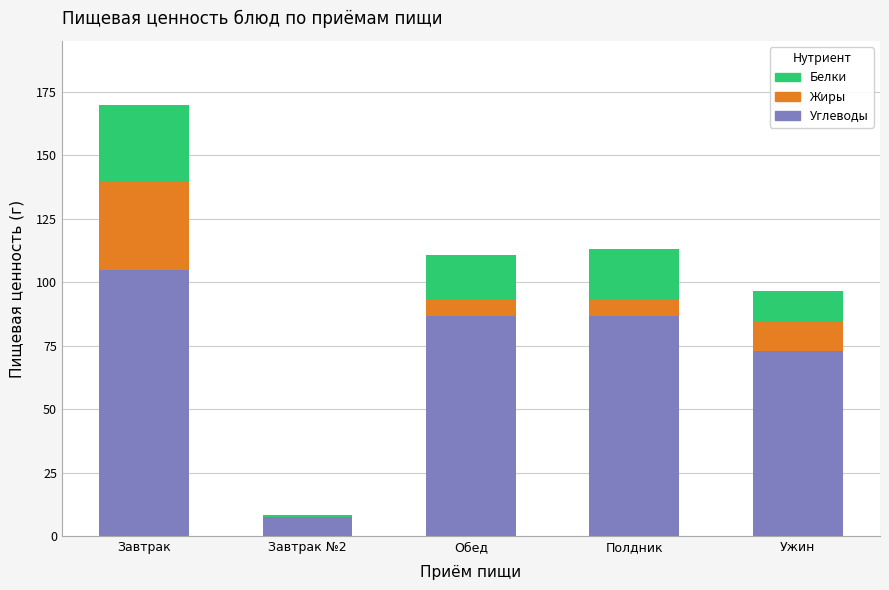

Are the bars grouped side by side (vs. stacked)?

No